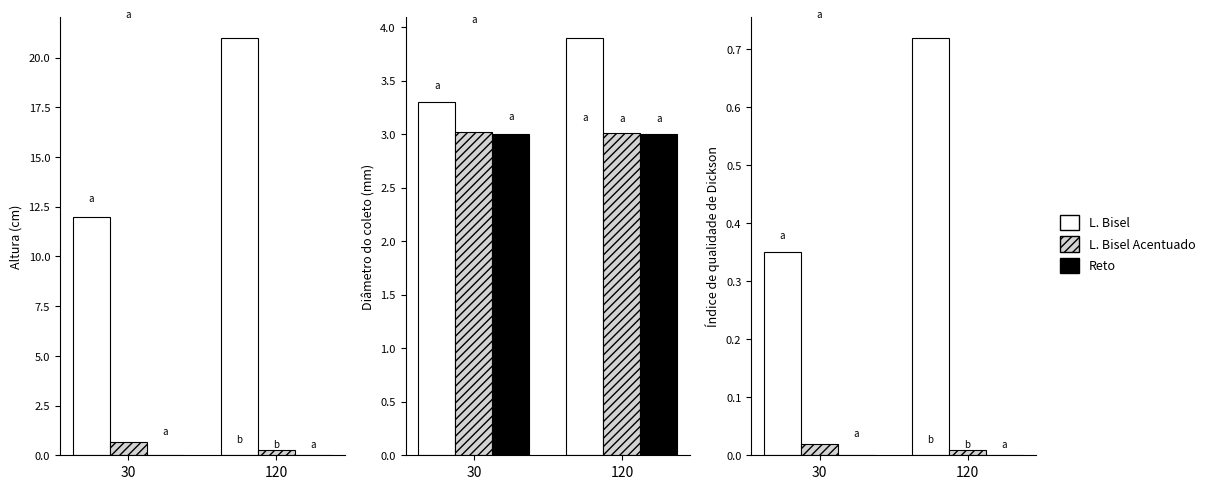

Are the bars horizontal?

No